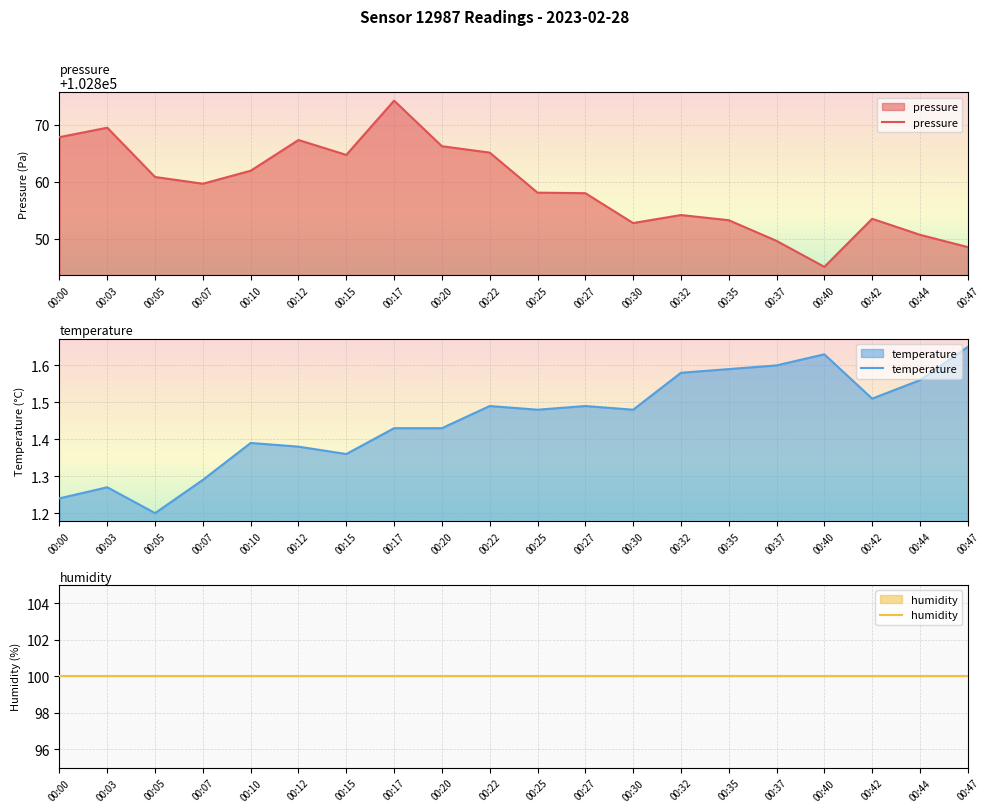

What is the minimum value for temperature?

1.2